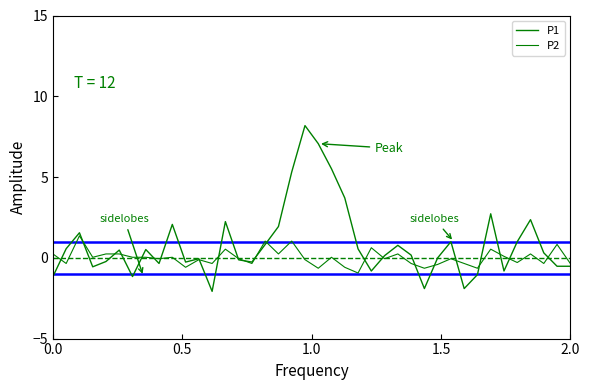

Is this an area chart (filled region under the line)?

No